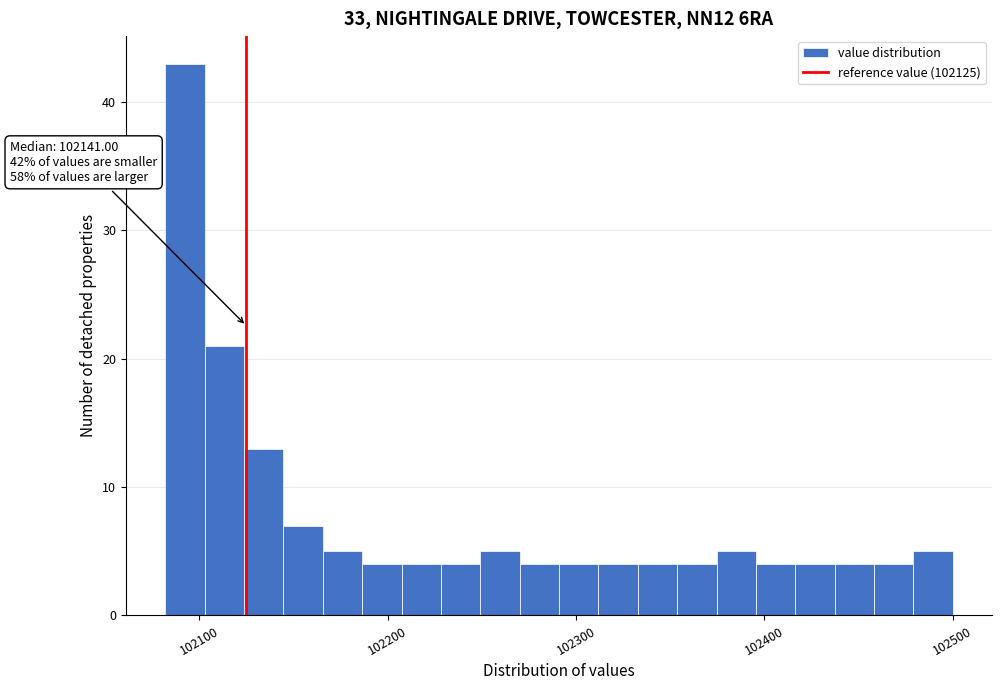

Around what value on the x-axis is the tallest bar? Give the approximate position of its centre, as read against the axis.

102090